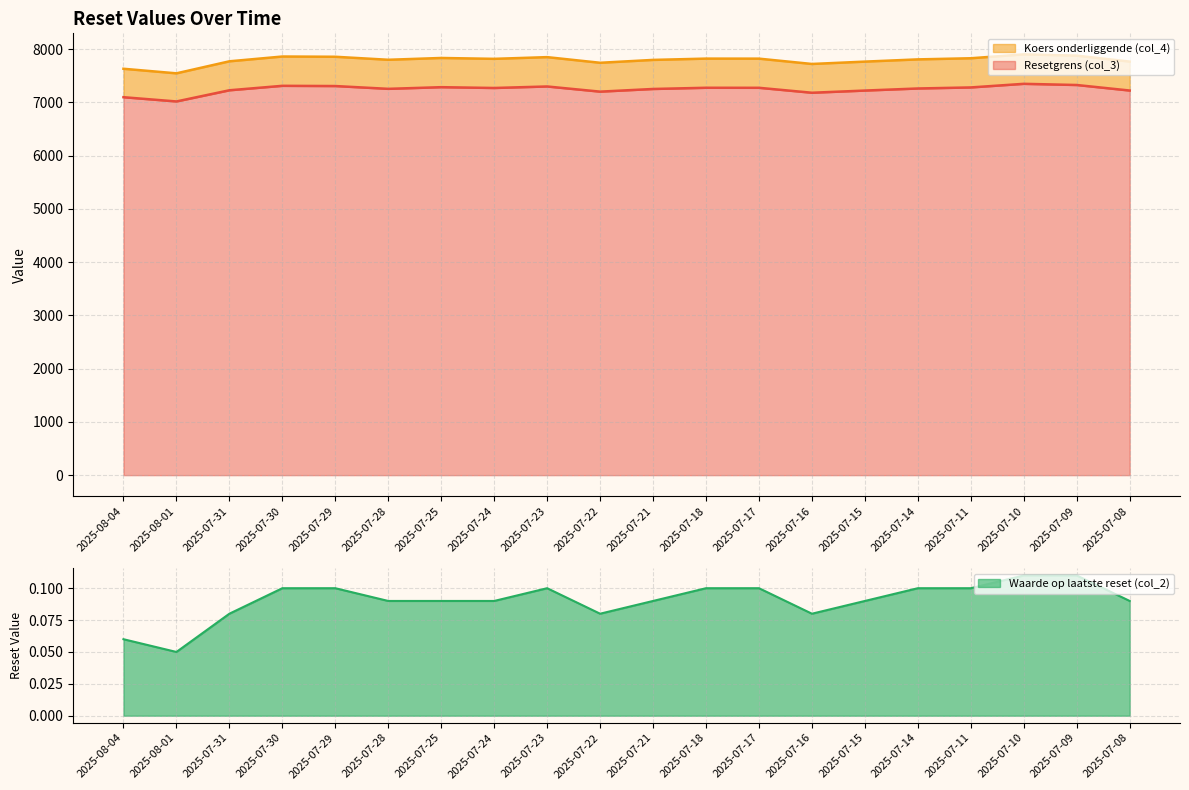

Reading right to left, extract all data points from this chart.

Resetgrens (col_3): 2025-07-08=7223.0	2025-07-09=7327.0	2025-07-10=7349.1	2025-07-11=7281.2	2025-07-14=7261.6	2025-07-15=7222.6	2025-07-16=7181.5	2025-07-17=7274.5	2025-07-18=7275.1	2025-07-21=7252.3	2025-07-22=7202.3	2025-07-23=7299.3	2025-07-24=7271.0	2025-07-25=7286.2	2025-07-28=7254.8	2025-07-29=7307.3	2025-07-30=7311.6	2025-07-31=7227.9	2025-08-01=7017.9	2025-08-04=7097.8
Koers onderliggende (col_4): 2025-07-08=7766.7	2025-07-09=7878.5	2025-07-10=7902.2	2025-07-11=7829.3	2025-07-14=7808.2	2025-07-15=7766.2	2025-07-16=7722.1	2025-07-17=7822.0	2025-07-18=7822.7	2025-07-21=7798.2	2025-07-22=7744.4	2025-07-23=7850.4	2025-07-24=7818.3	2025-07-25=7834.6	2025-07-28=7800.9	2025-07-29=7857.4	2025-07-30=7862.0	2025-07-31=7772.0	2025-08-01=7546.2	2025-08-04=7632.0
Waarde op laatste reset (col_2): 2025-07-08=0.1	2025-07-09=0.1	2025-07-10=0.1	2025-07-11=0.1	2025-07-14=0.1	2025-07-15=0.1	2025-07-16=0.1	2025-07-17=0.1	2025-07-18=0.1	2025-07-21=0.1	2025-07-22=0.1	2025-07-23=0.1	2025-07-24=0.1	2025-07-25=0.1	2025-07-28=0.1	2025-07-29=0.1	2025-07-30=0.1	2025-07-31=0.1	2025-08-01=0.1	2025-08-04=0.1